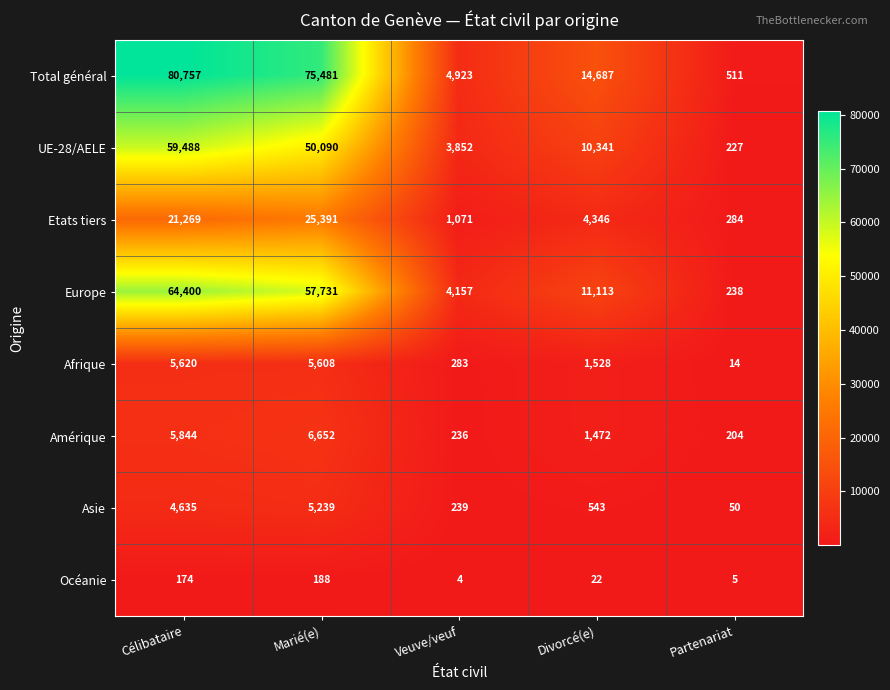

How many data points does each series have?

5